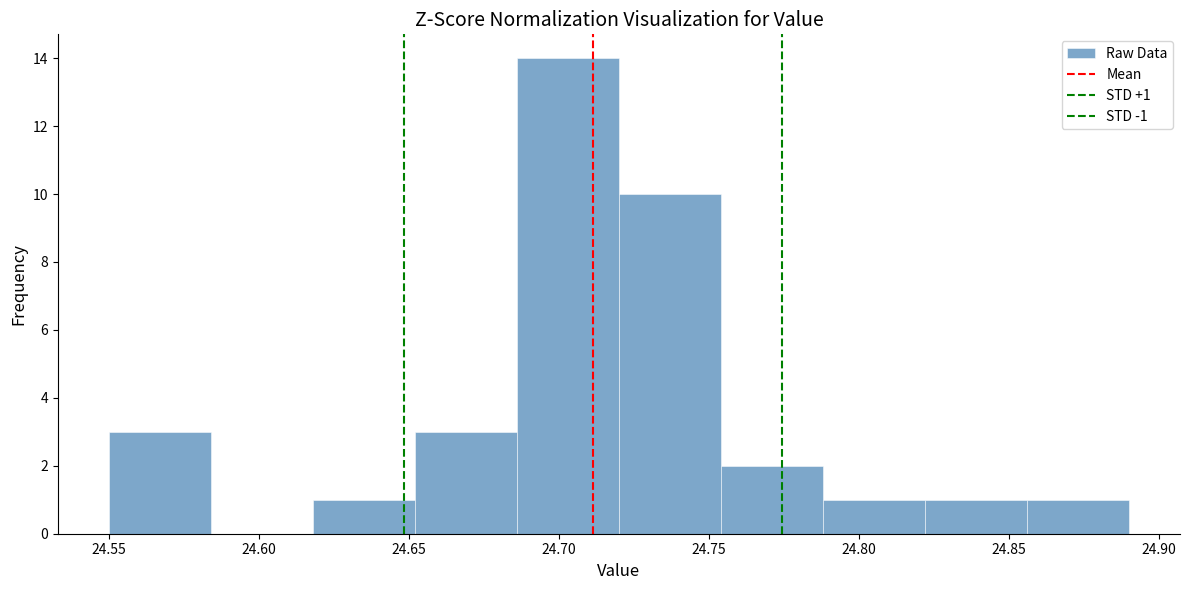

Which range on the x-axis has the tallest bar?

24.686 to 24.720